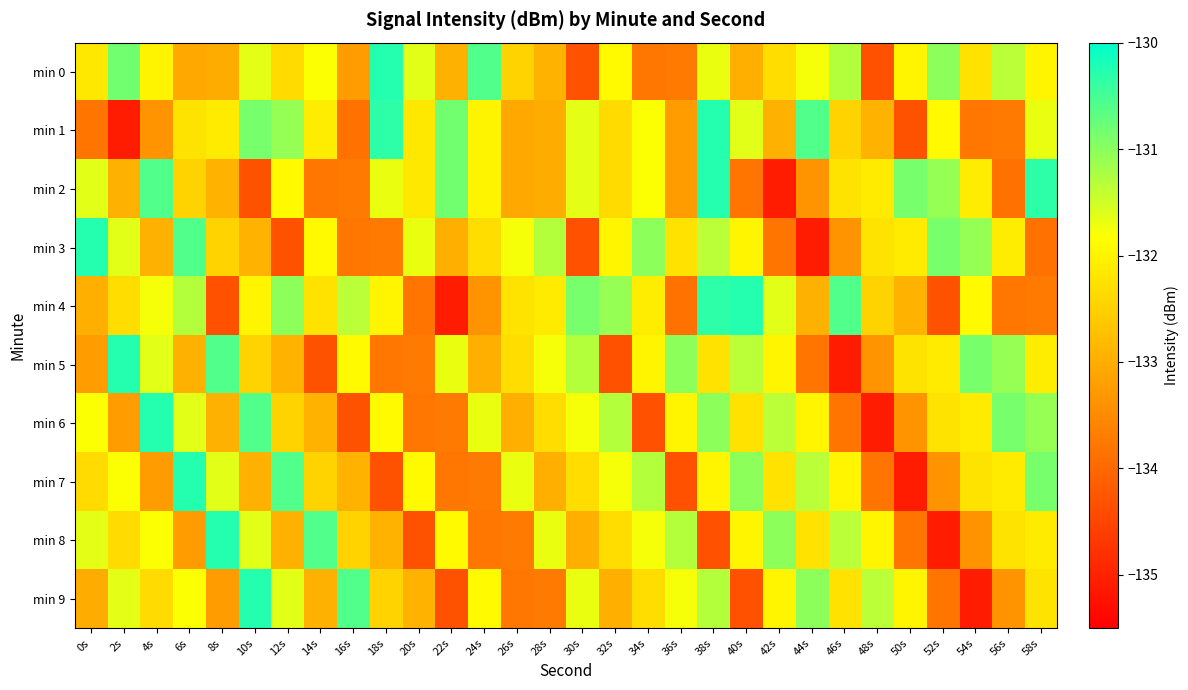

What is the maximum value shown in the chart?

-130.3